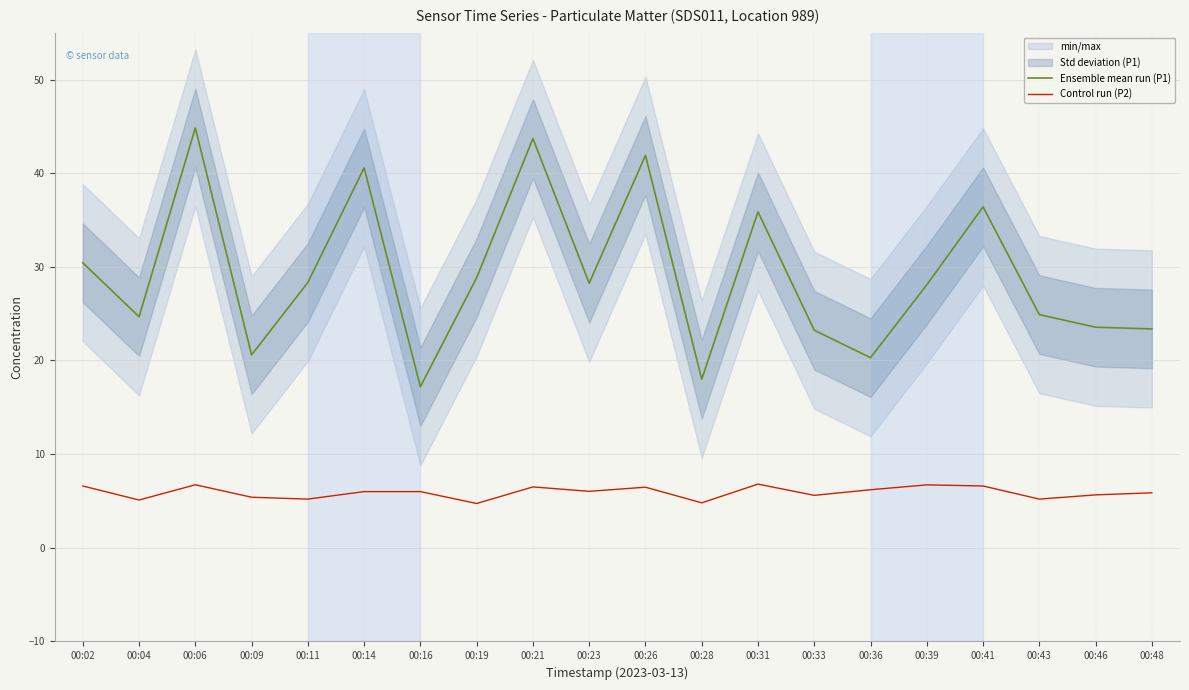

Reading right to left, transcribe all the data shown in this chart.

Ensemble mean run (P1): 00:48=23.4	00:46=23.6	00:43=24.9	00:41=36.4	00:39=28.1	00:36=20.3	00:33=23.2	00:31=35.9	00:28=18.0	00:26=41.9	00:23=28.2	00:21=43.7	00:19=28.8	00:16=17.2	00:14=40.6	00:11=28.3	00:09=20.6	00:06=44.8	00:04=24.7	00:02=30.4
Control run (P2): 00:48=5.9	00:46=5.7	00:43=5.2	00:41=6.6	00:39=6.7	00:36=6.2	00:33=5.6	00:31=6.8	00:28=4.8	00:26=6.5	00:23=6.0	00:21=6.5	00:19=4.7	00:16=6.0	00:14=6.0	00:11=5.2	00:09=5.4	00:06=6.7	00:04=5.1	00:02=6.6